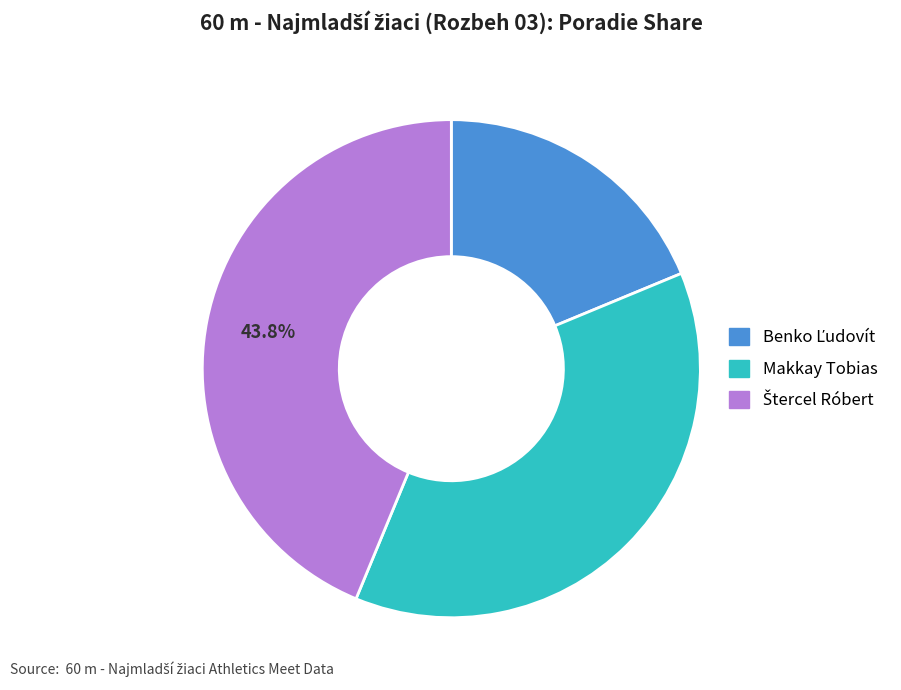

Does Makkay Tobias account for over 50% of the chart?

No